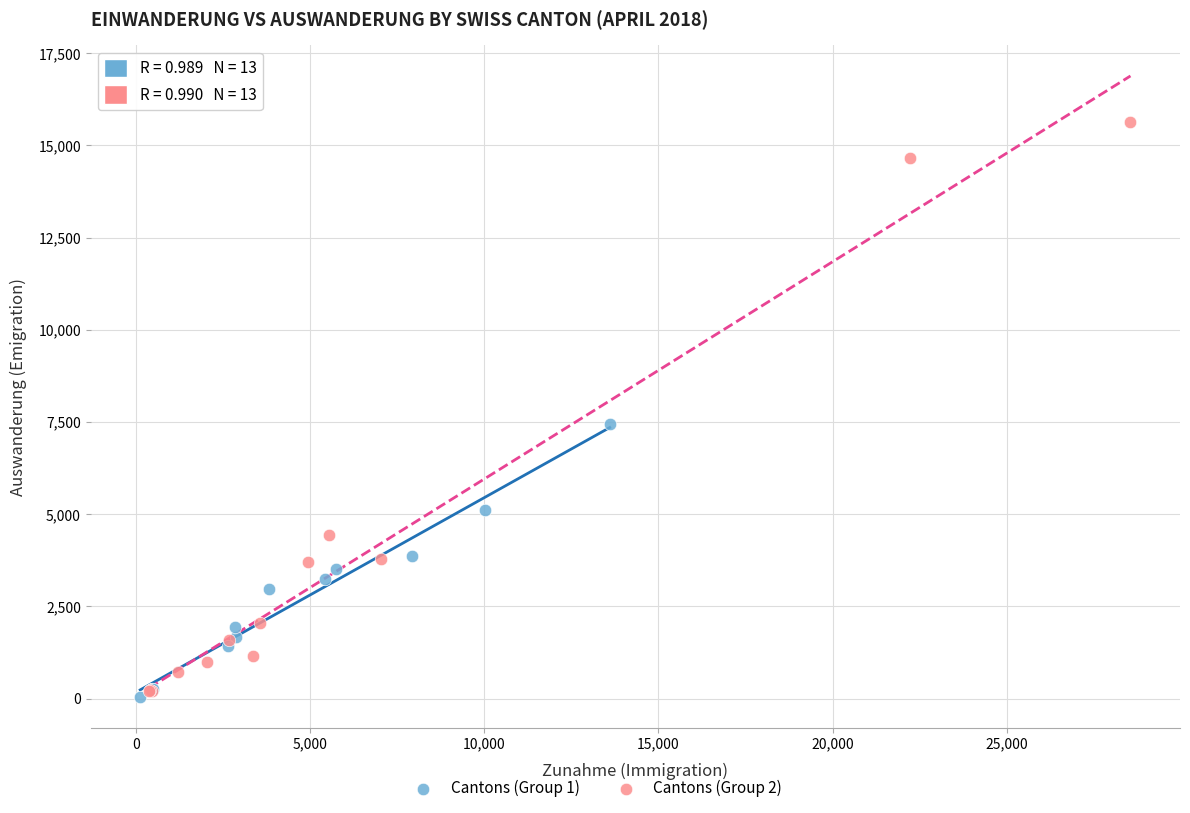

Which series reaches the maximum Y coordinate?

Cantons (Group 2)